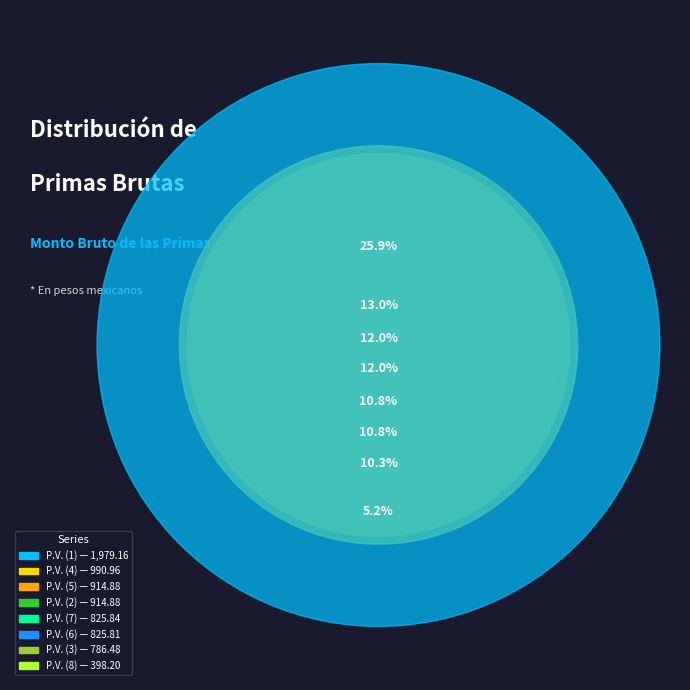

To the nearest percent, what is the average slice percentage?

12%